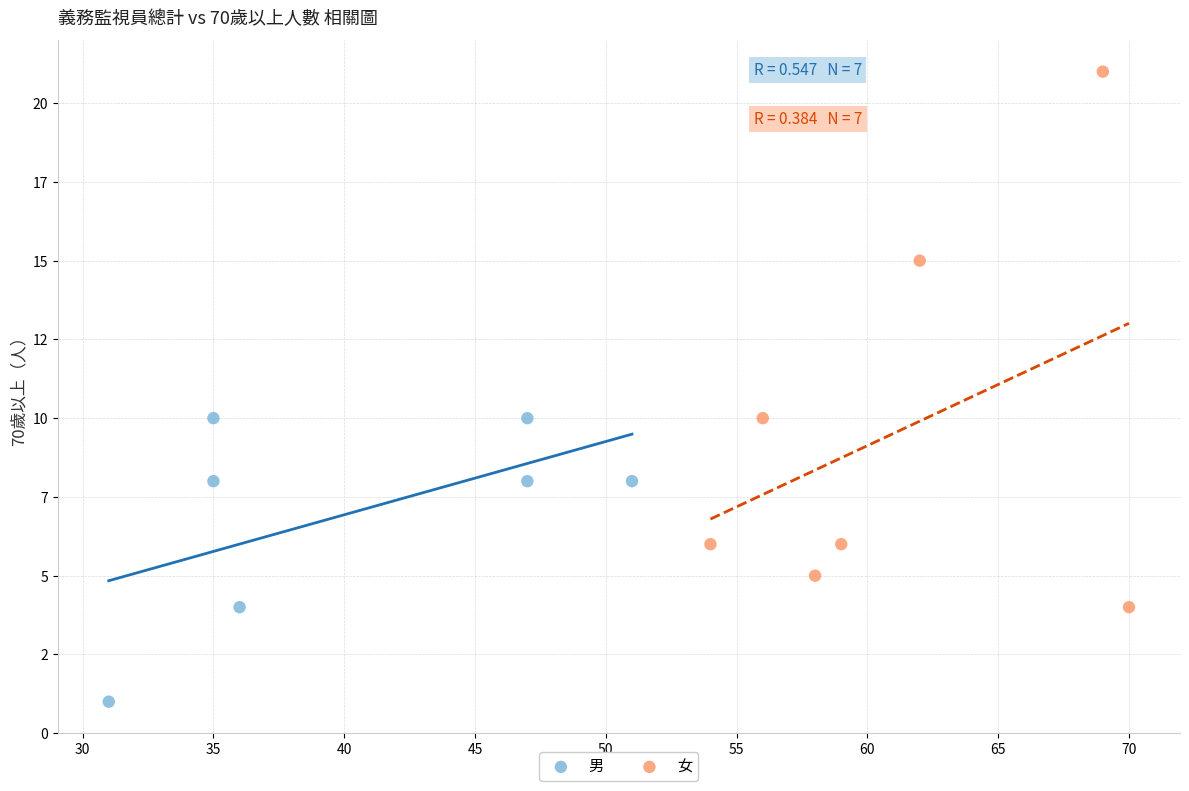

What are all the series names shown in the legend?

男, 女